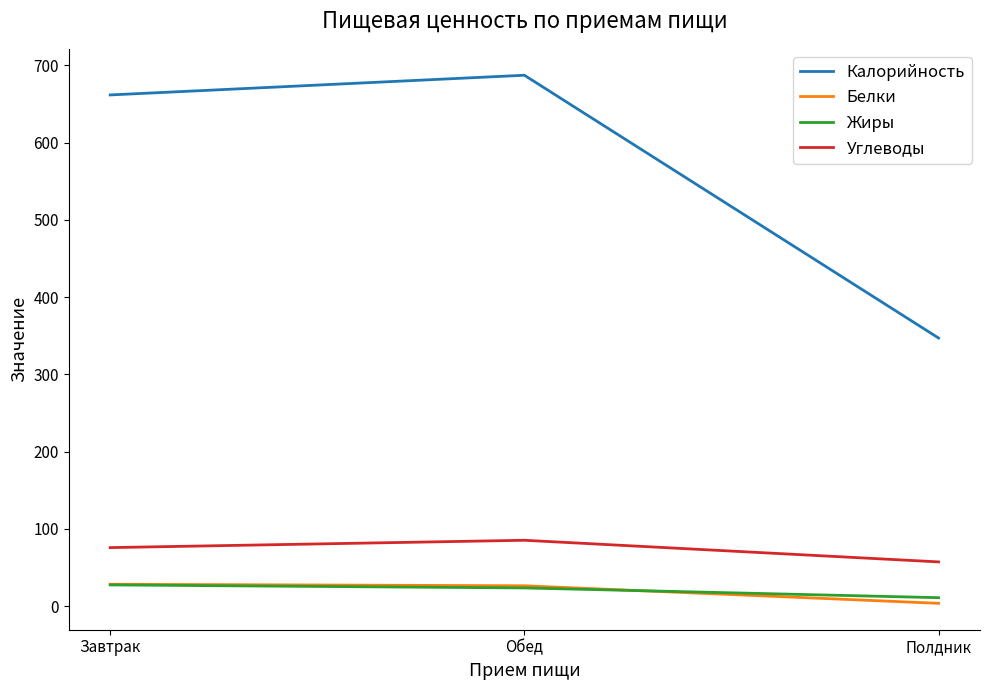

Which series has the widest spread of values?

Калорийность